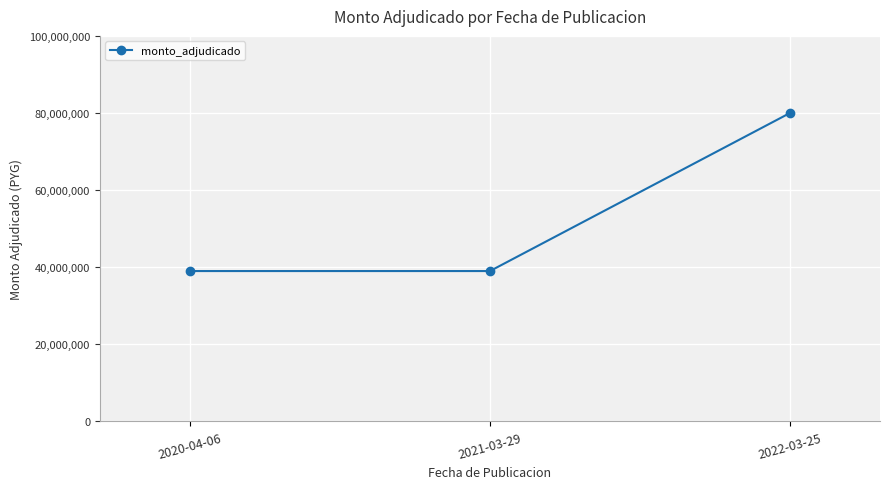

What is the difference between the values at 2022-03-25 and 2021-03-29?

41000000